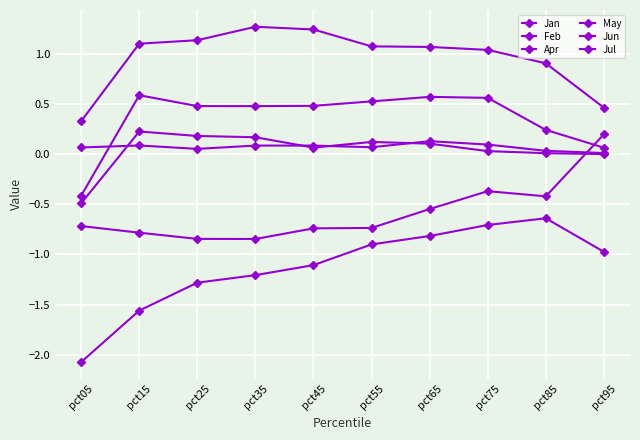

What is the difference between the highest and lowest values at pct15?

2.7